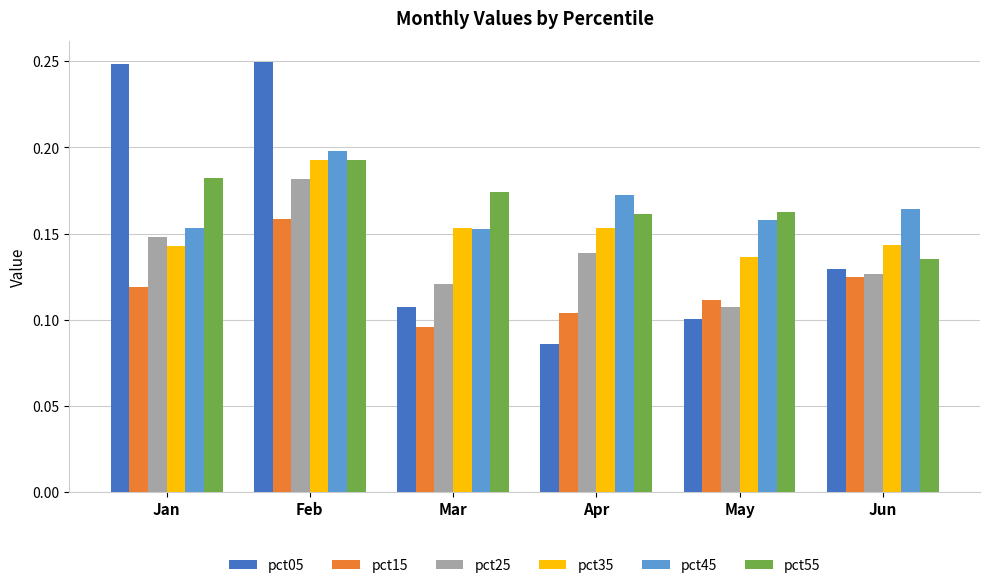

What is the total value across all series at Mar?

0.8